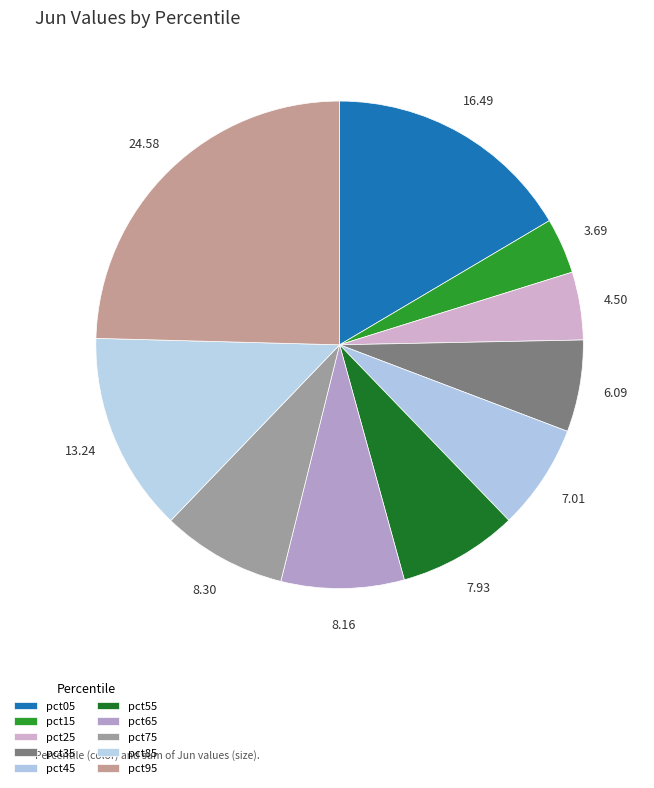

Rank the categories by value from highest to lowest.

pct95, pct05, pct85, pct75, pct65, pct55, pct45, pct35, pct25, pct15